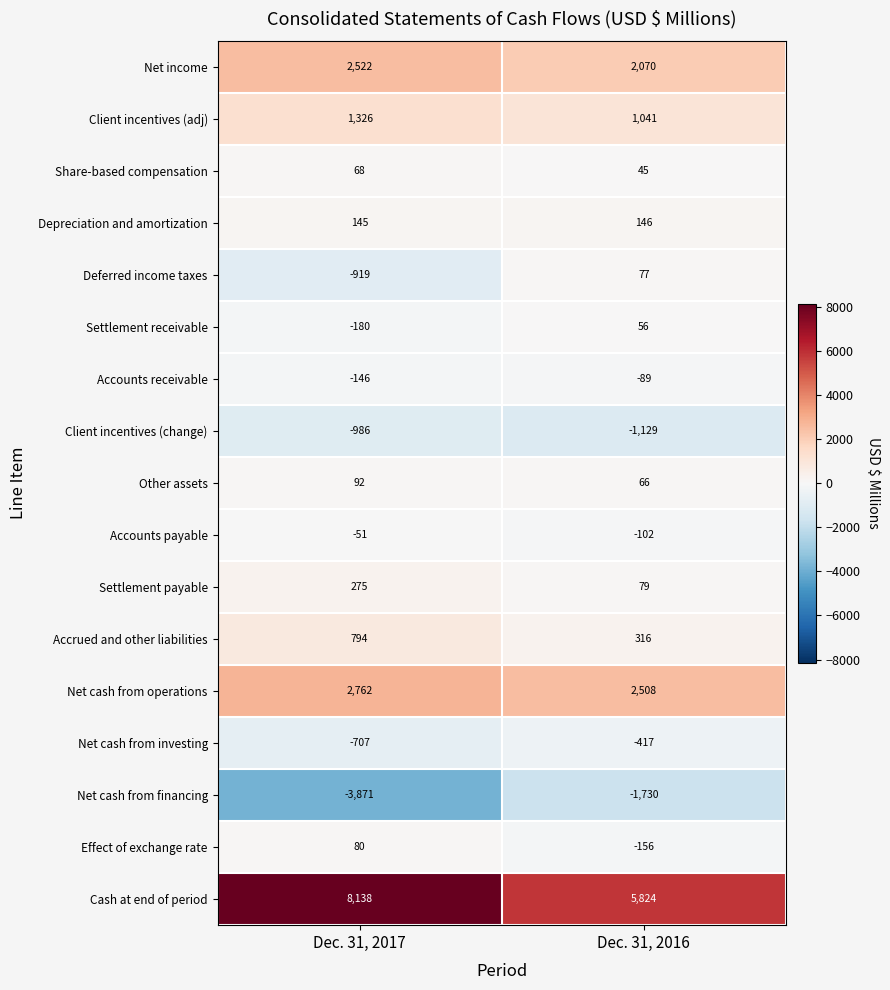

How many values in the Net income series are below 2522?

1